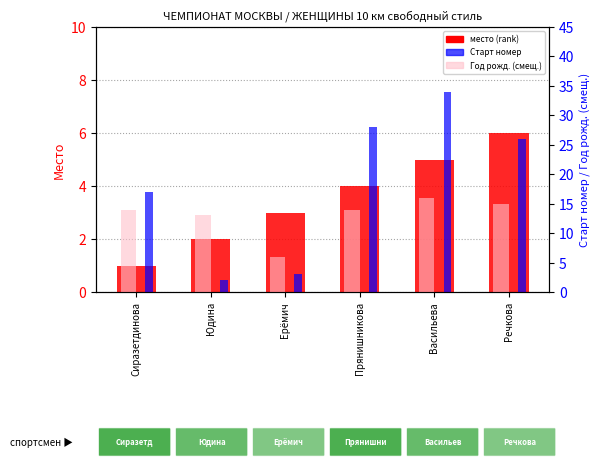

Which label corresponds to the largest value in the chart?

Васильева